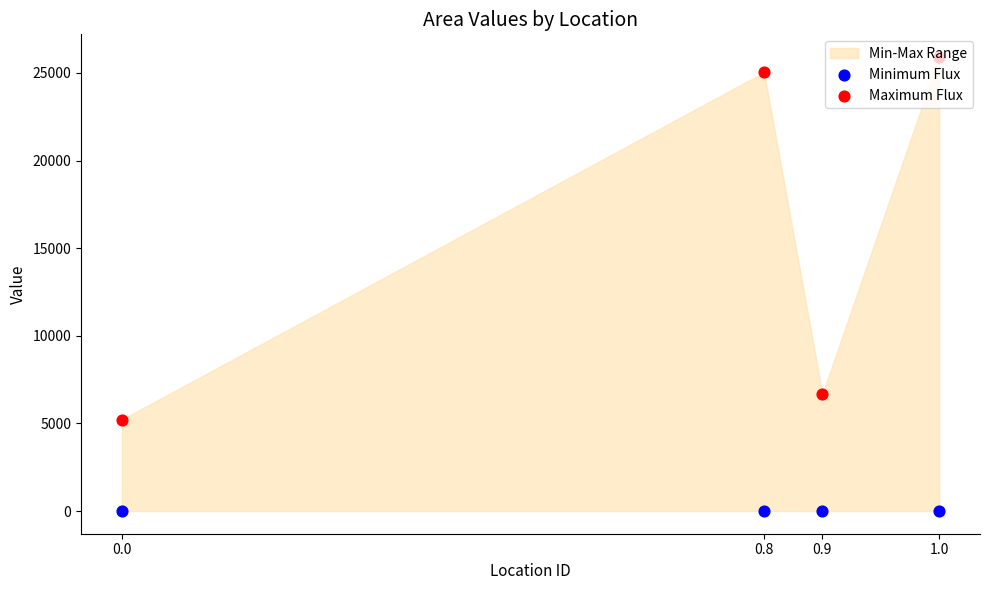

At which category is the sum across all series the highest?

1.0